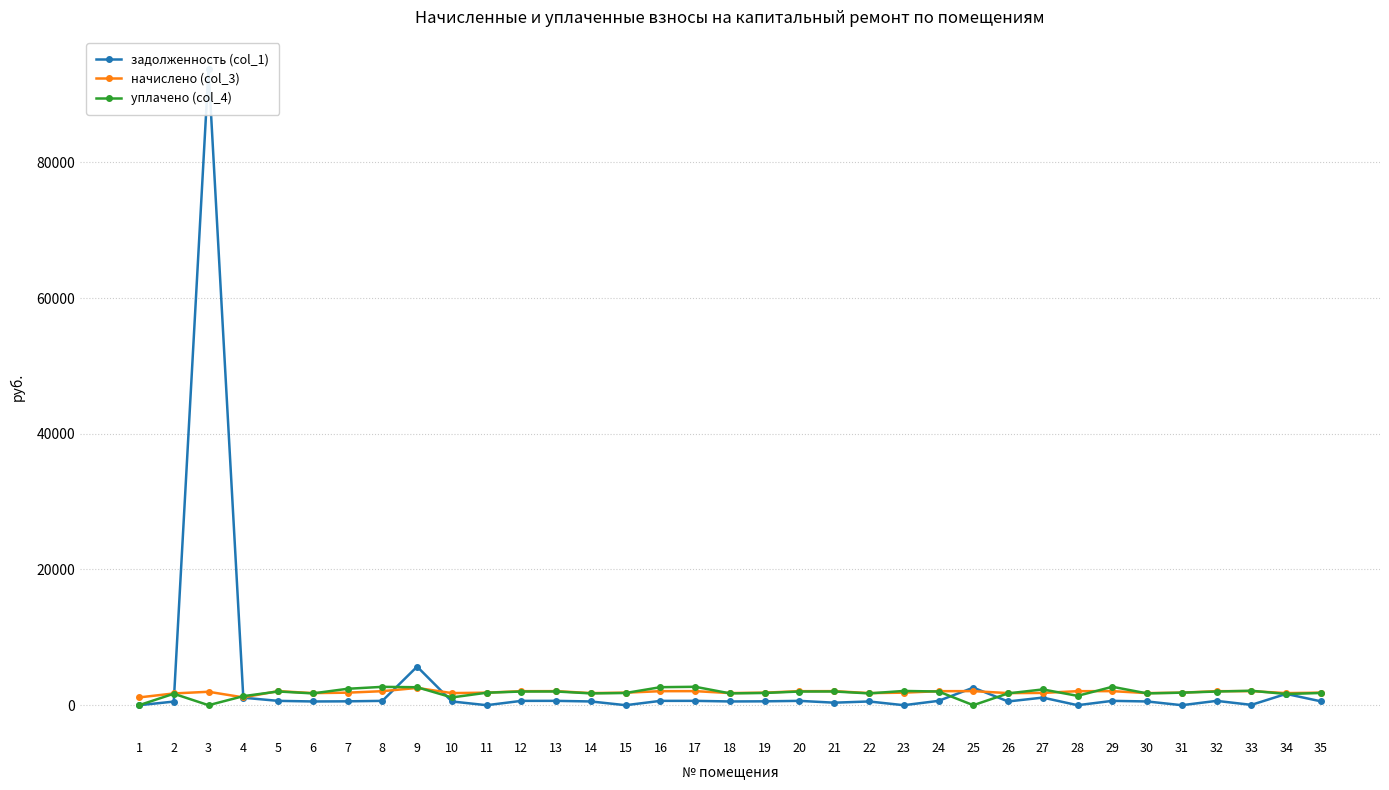

List the series in order of their peak value, lowest first.

начислено (col_3), уплачено (col_4), задолженность (col_1)